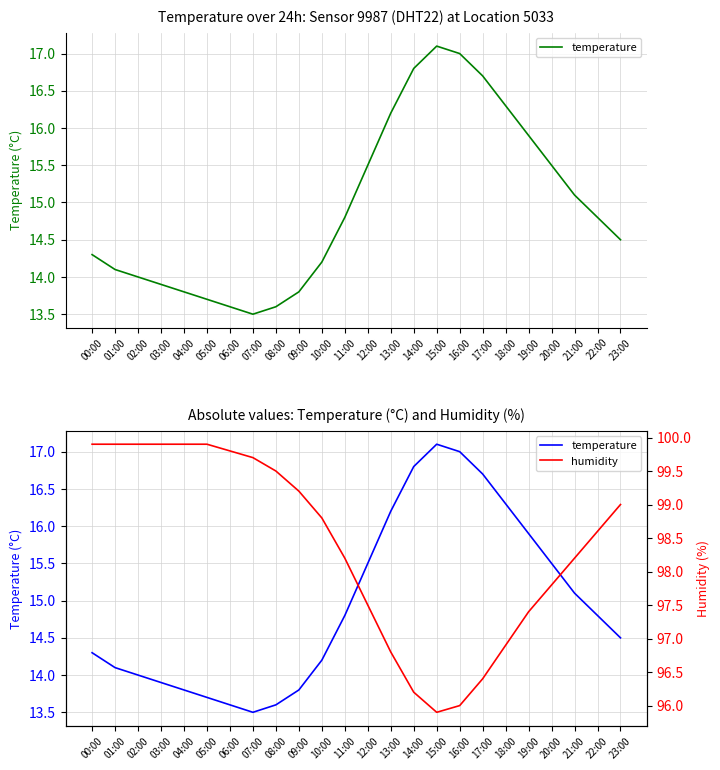

Is it true that temperature equals 13.5 at 07:00?

True